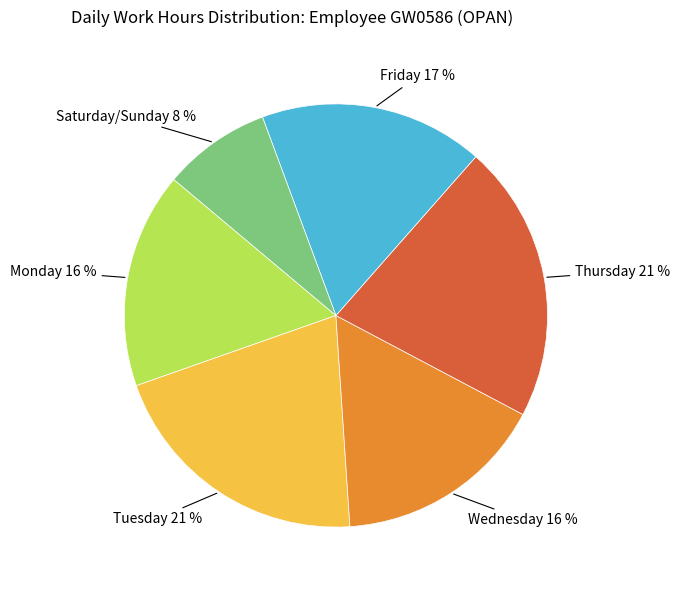

Is there a majority slice in this chart?

No